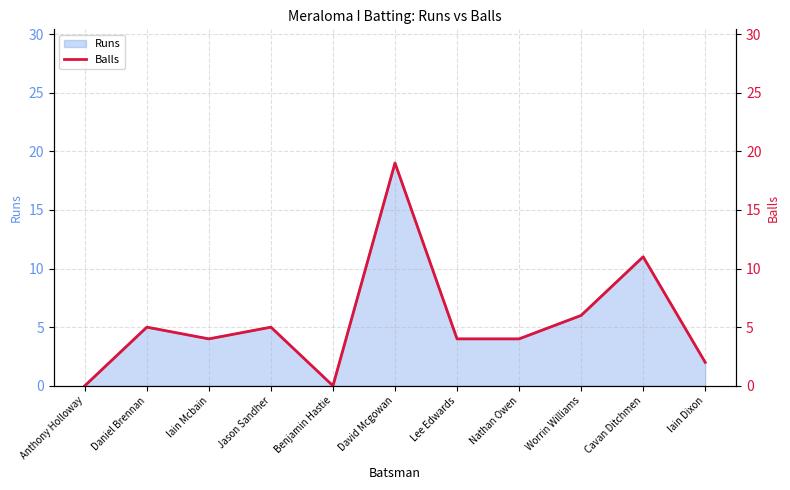

What is the maximum value shown in the chart?

19